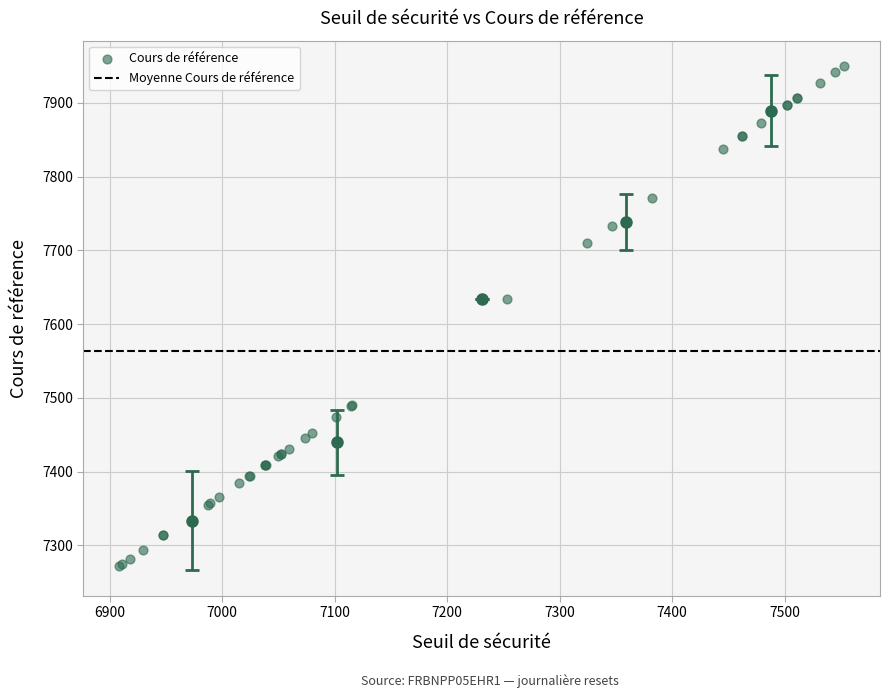

What Y value in the scatter plot is closest to 7611?

7634.7